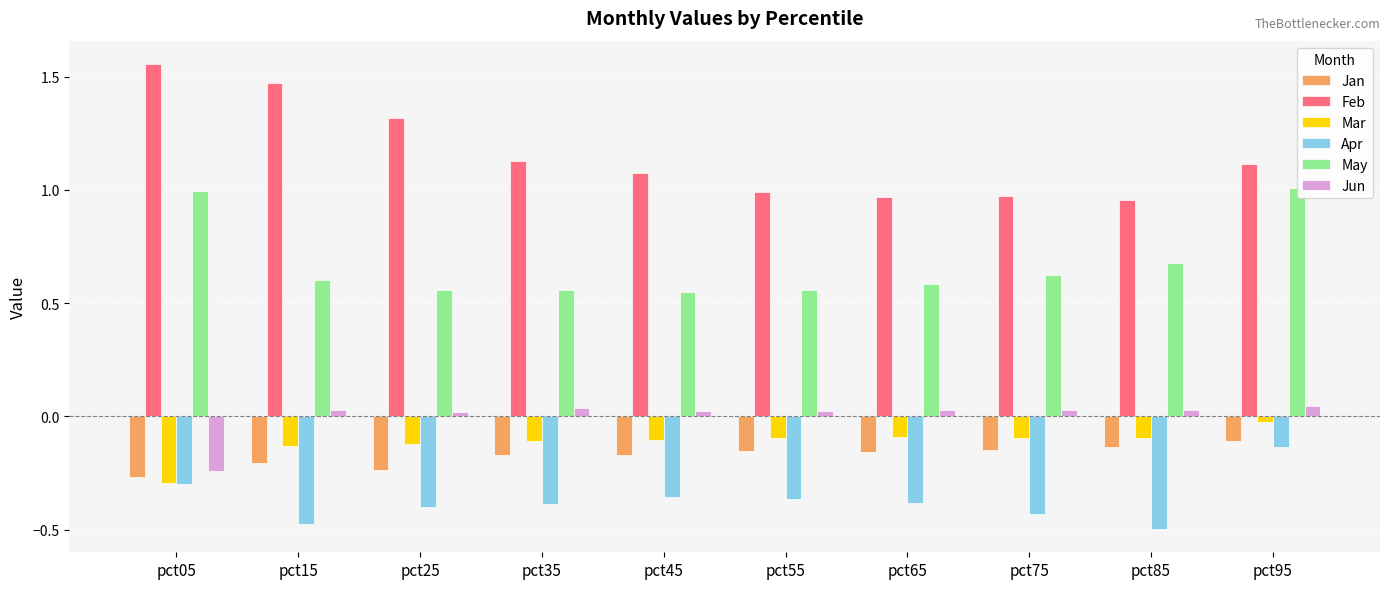

True or false: Jan has a value of -0.2 at pct35.

True